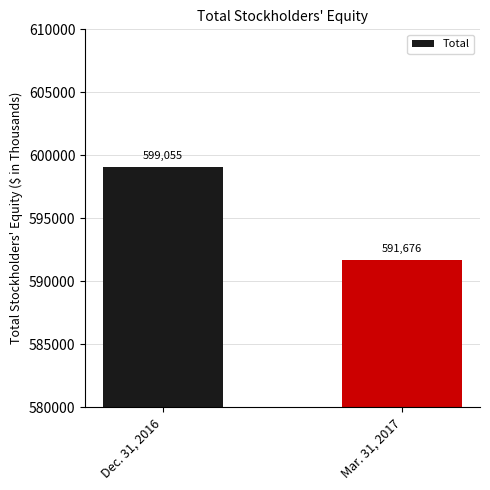

What is the sum of all values?

1190731